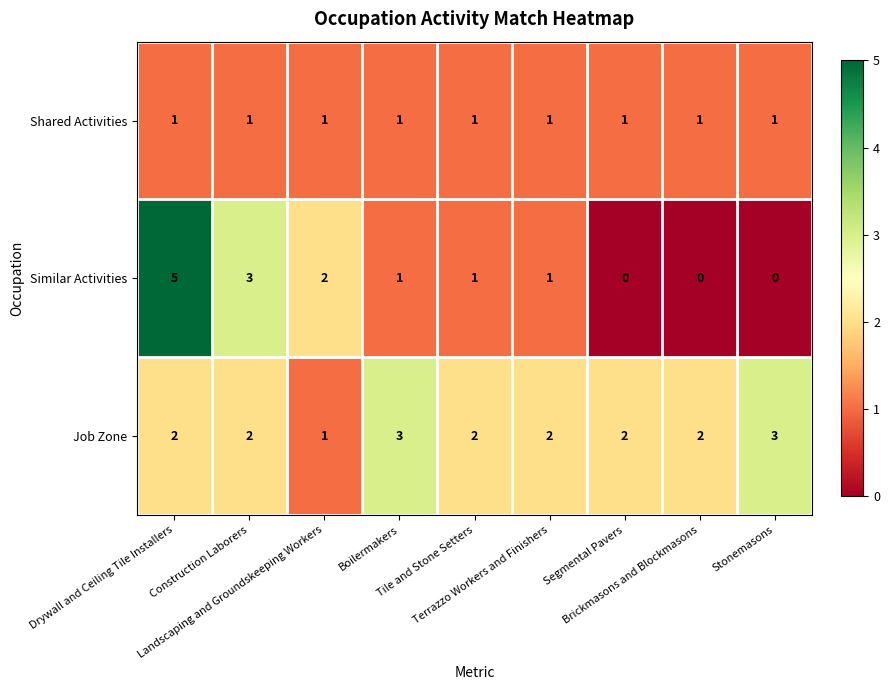

What is the maximum value shown in the chart?

5